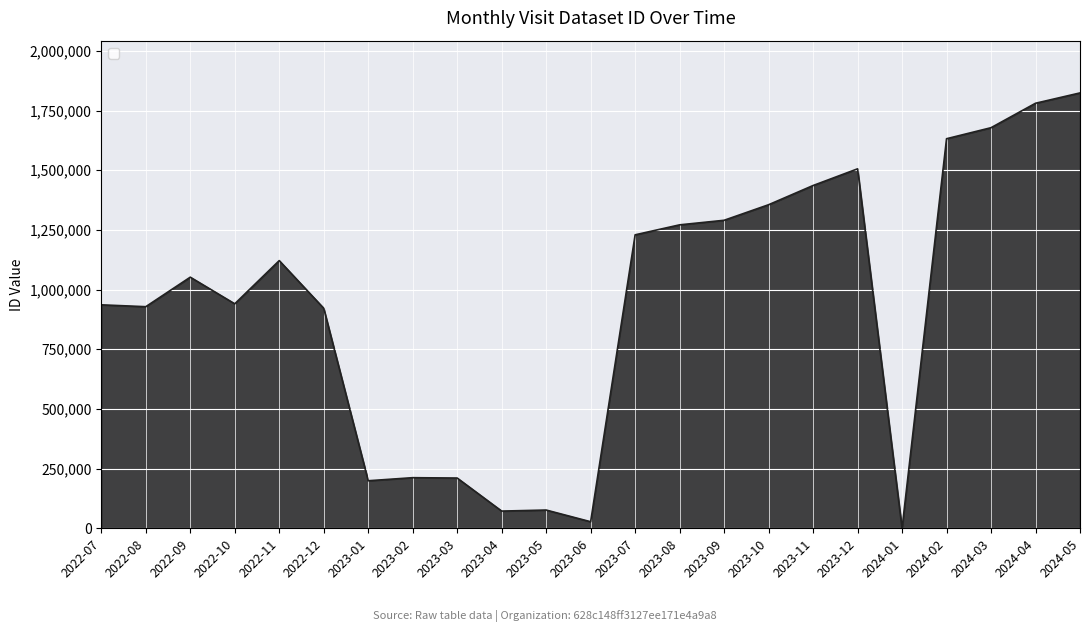

Is it true that the value at 2023-12 is 341161?

False